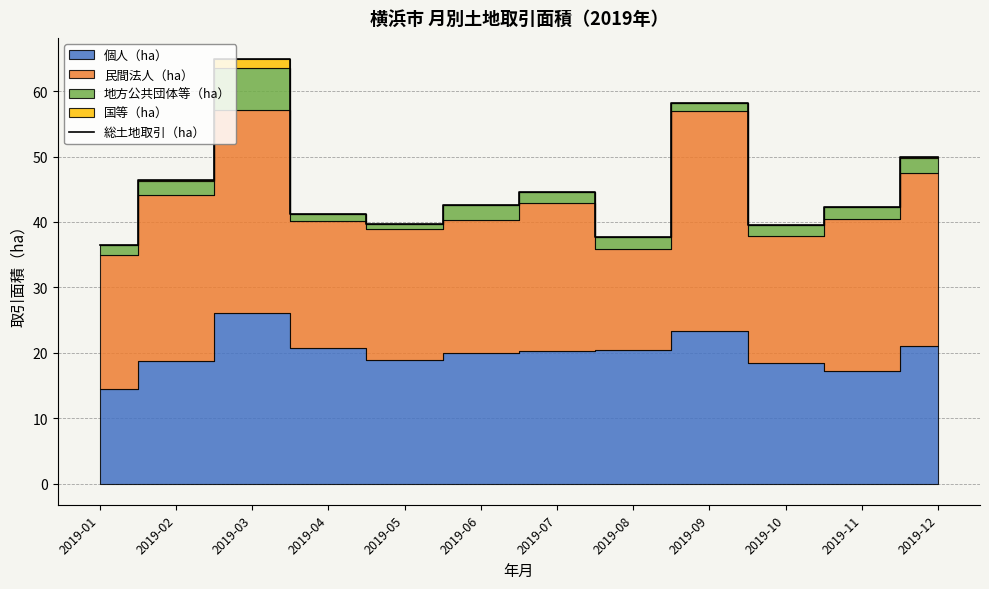

What is the average value?

45.3